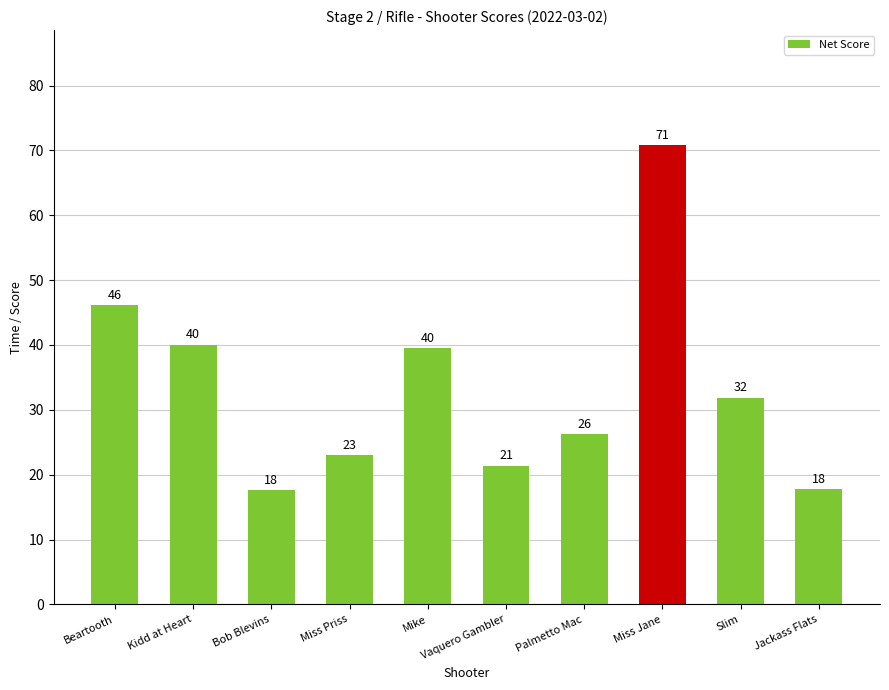

Are the bars grouped side by side (vs. stacked)?

No